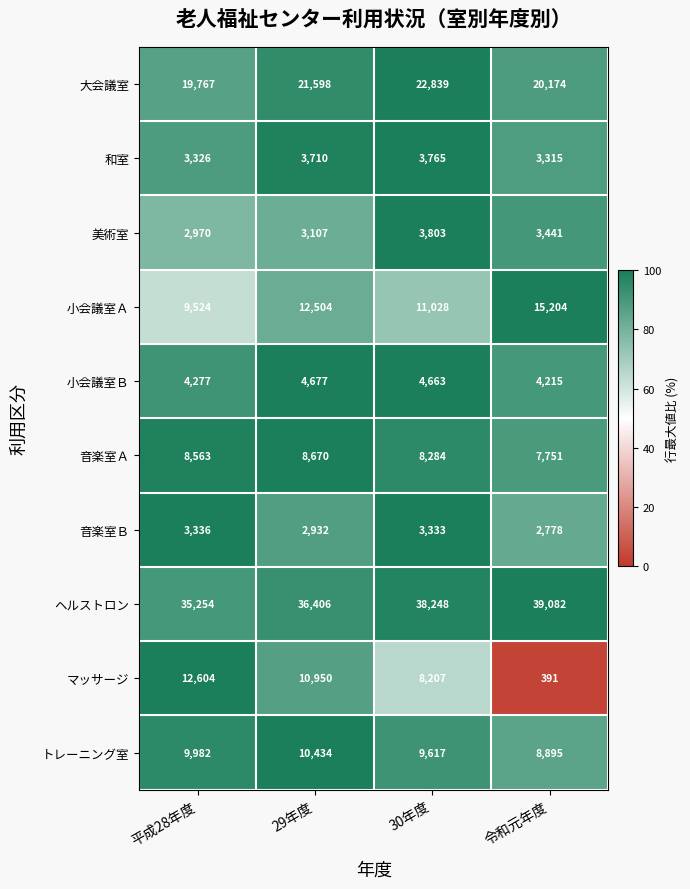

Is it true that ヘルストロン equals 35254 at 平成28年度?

True